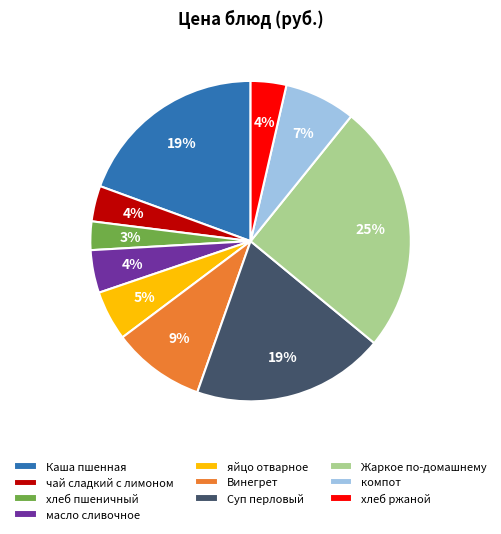

How many segments does this pie chart have?

10